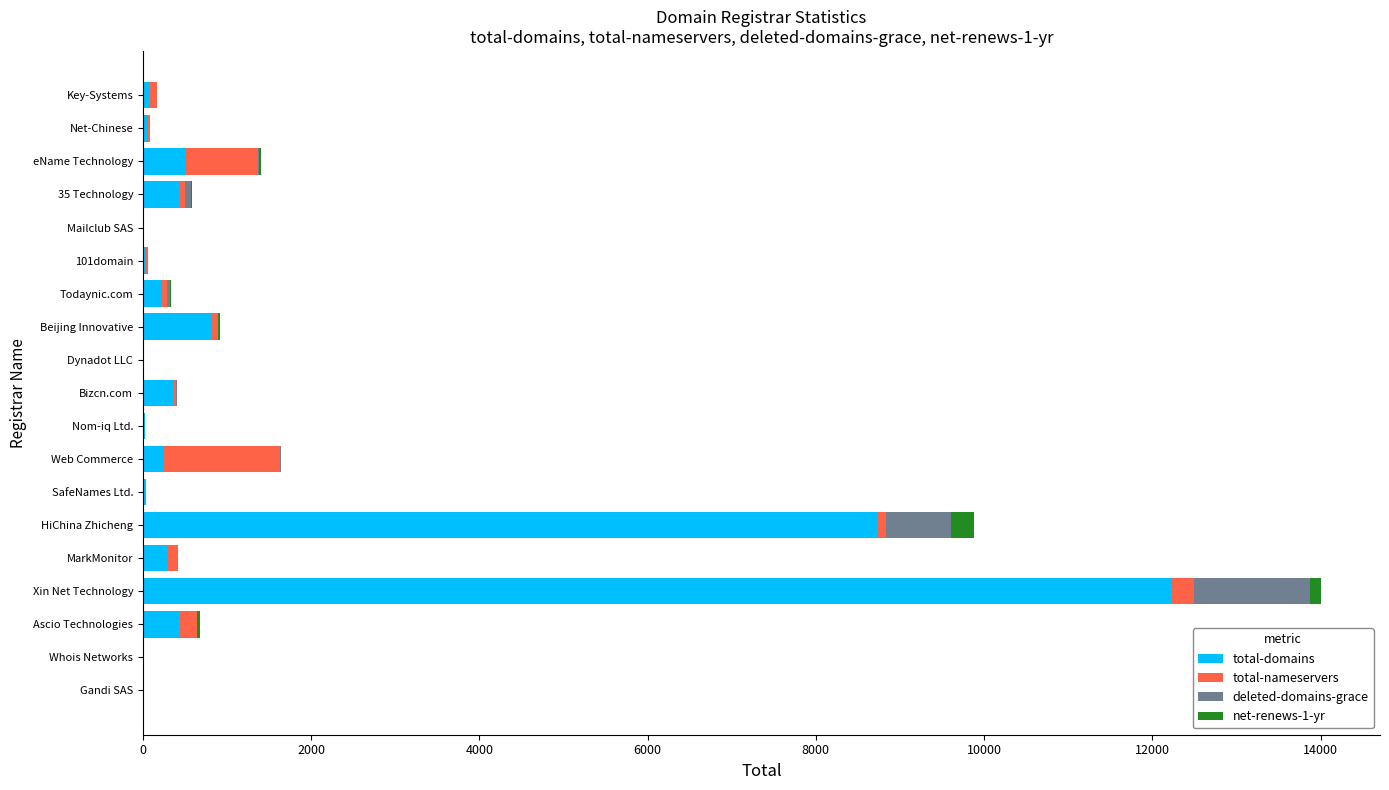

Is it true that total-domains equals 827 at Beijing Innovative?

True